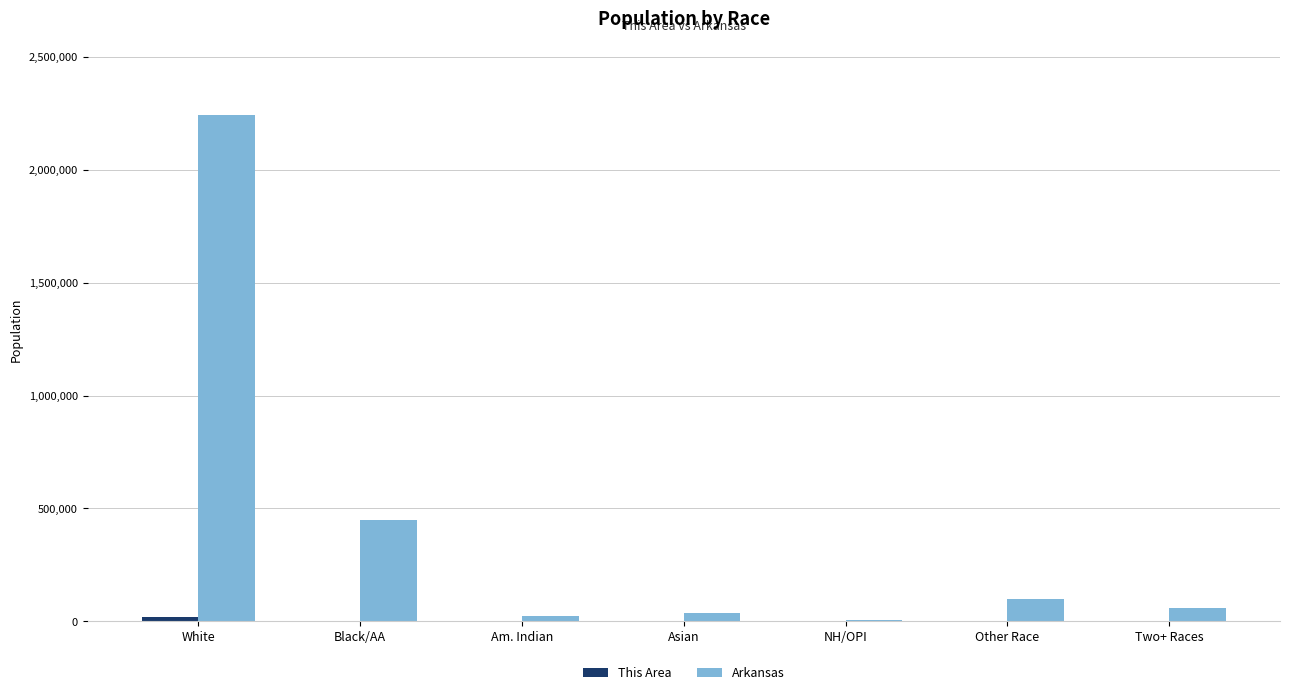

What is the sum of all Arkansas values?

2915918